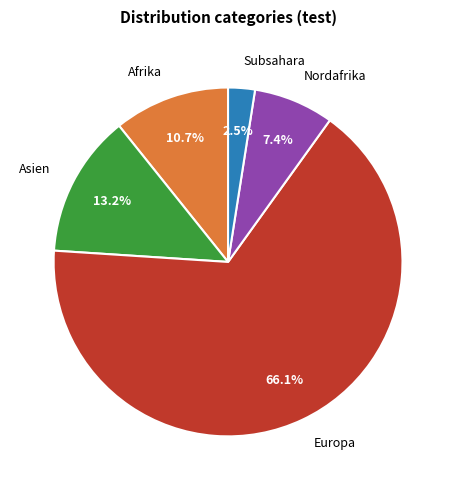

To the nearest percent, what is the average slice percentage?

20%